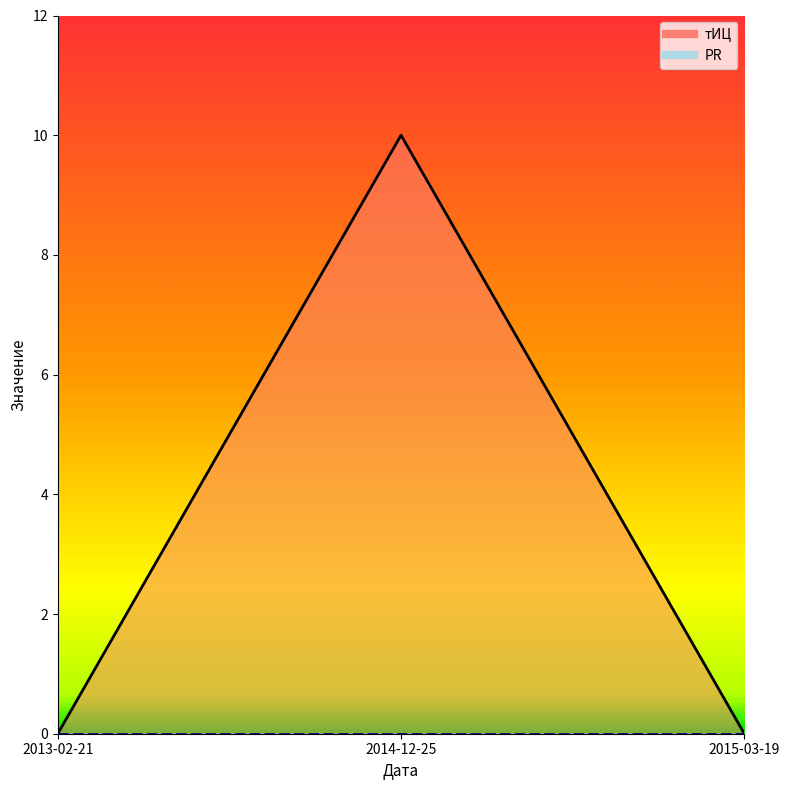

Reading left to right, what are all the values shown in this chart?

тИЦ_line: 2013-02-21=0	2014-12-25=10	2015-03-19=0
PR_line: 2013-02-21=0	2014-12-25=0	2015-03-19=0